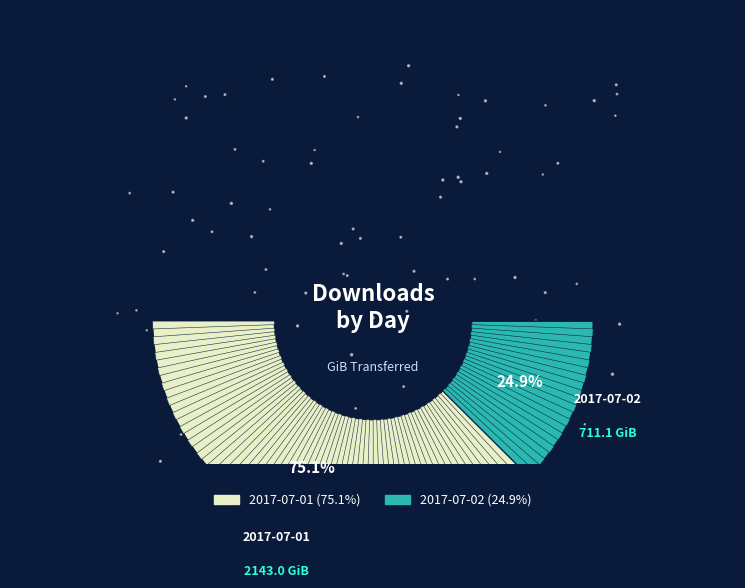

Does 2017-07-01 represent more than half of the total?

Yes